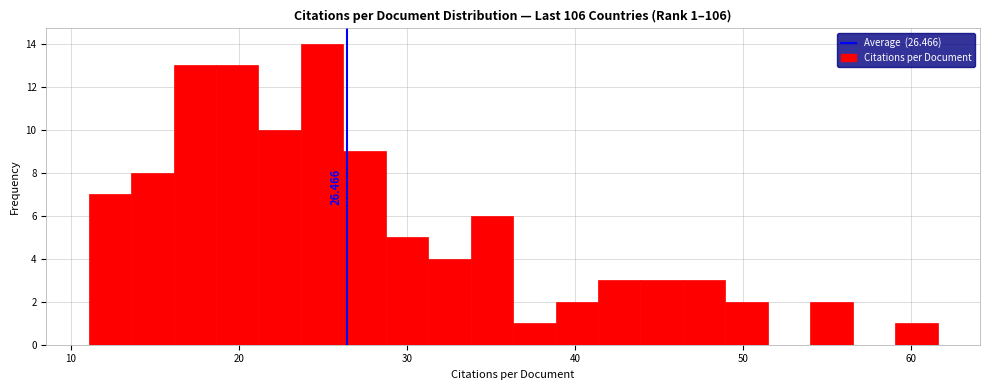

Around what value on the x-axis is the tallest bar? Give the approximate position of its centre, as read against the axis.

25